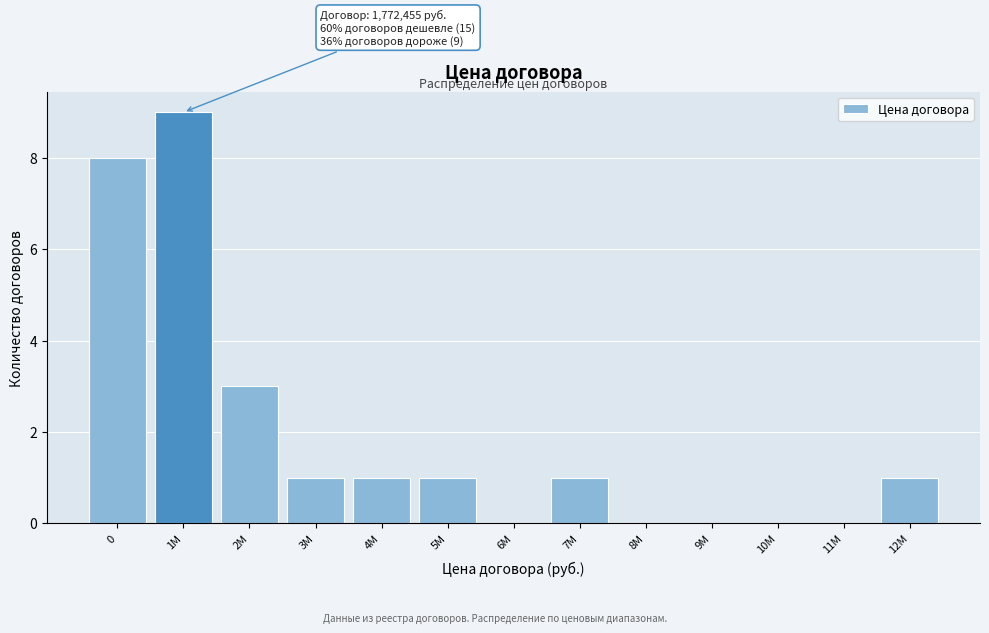

Reading left to right, what are all the values shown in this chart?

0=8	1M=9	2M=3	3M=1	4M=1	5M=1	6M=0	7M=1	8M=0	9M=0	10M=0	11M=0	12M=1